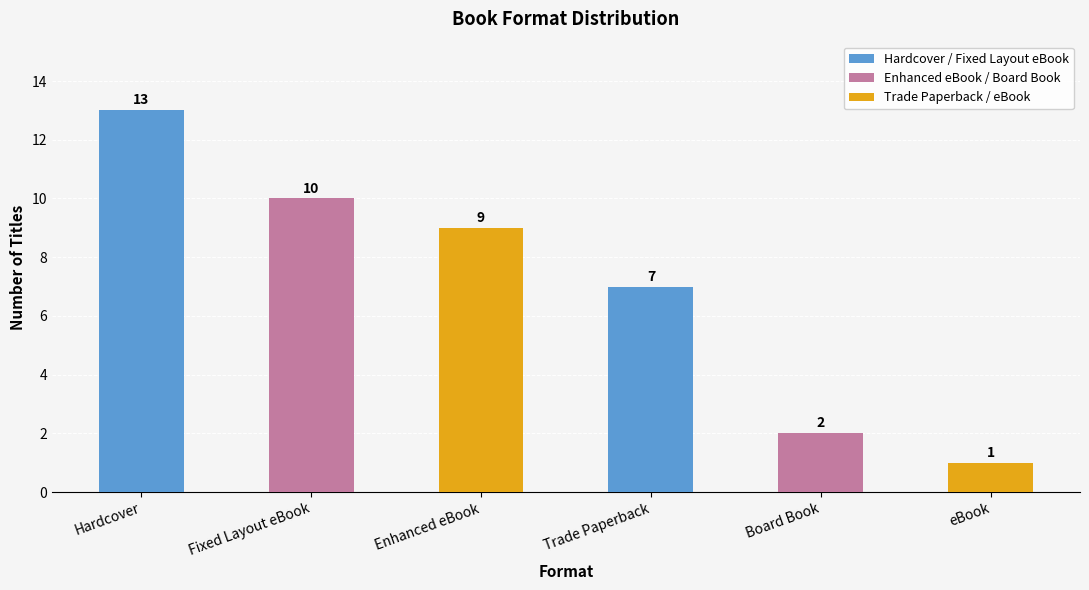

What is the difference between the values at Fixed Layout eBook and Trade Paperback?

3